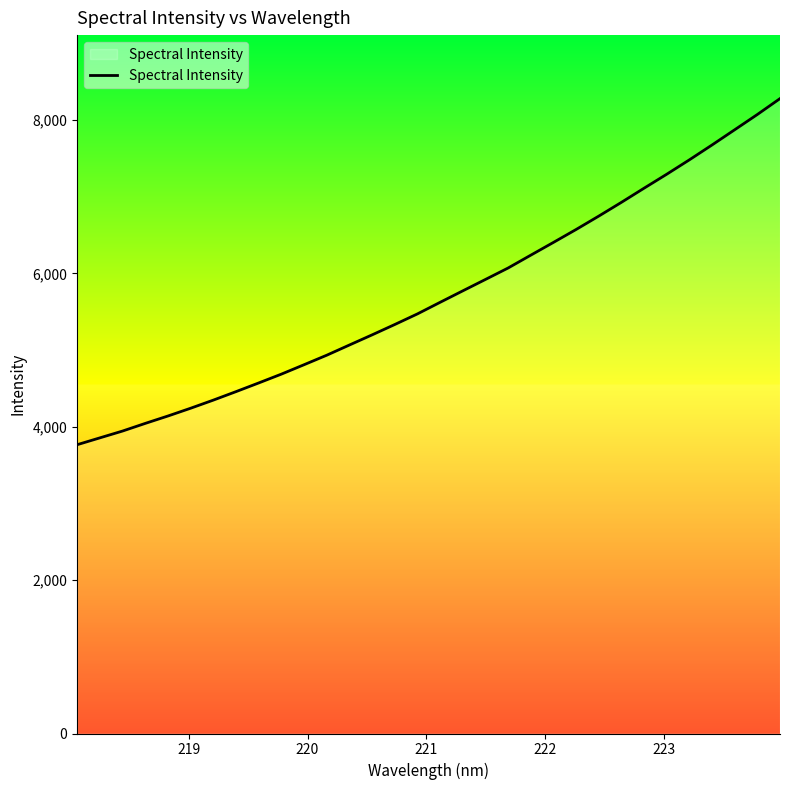

True or false: there are more than 2 points higher than both neighbors.

False